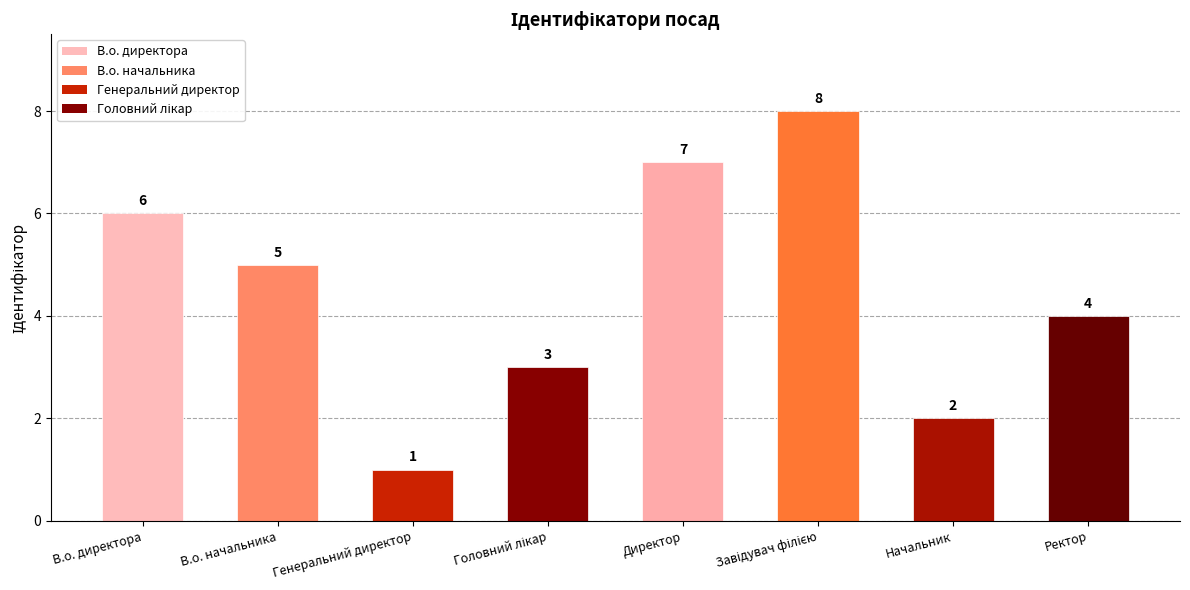

Between Ректор and Директор, which is larger?

Директор